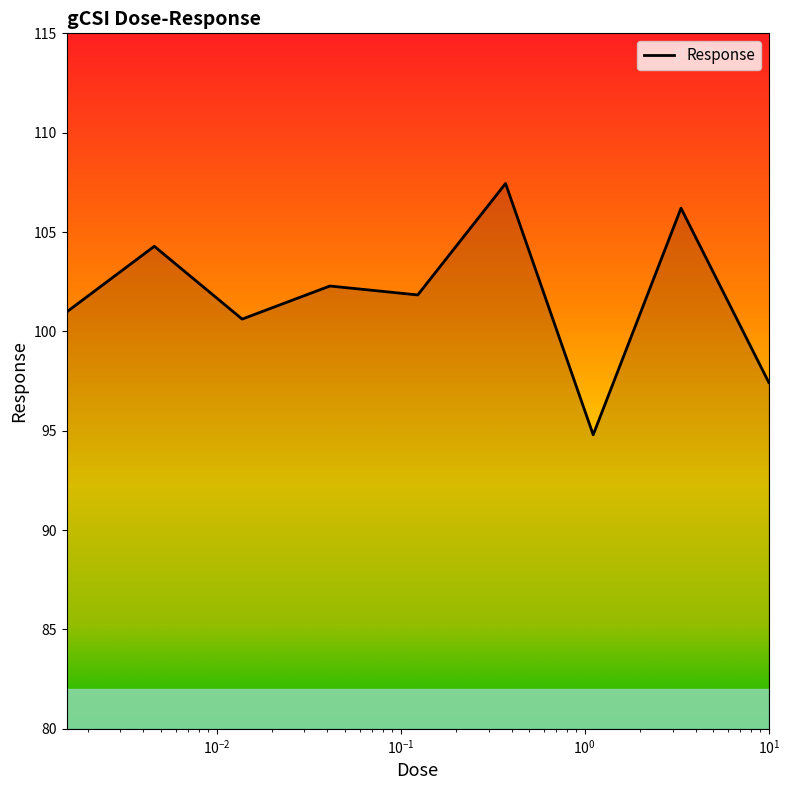

What is the difference between the maximum and minimum values?

12.6